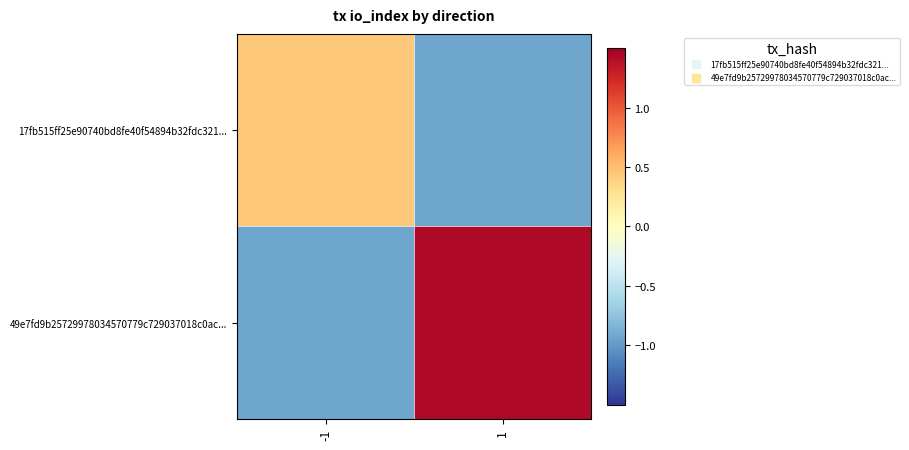

Which series has the widest spread of values?

49e7fd9b25729978034570779c729037018c0ac...